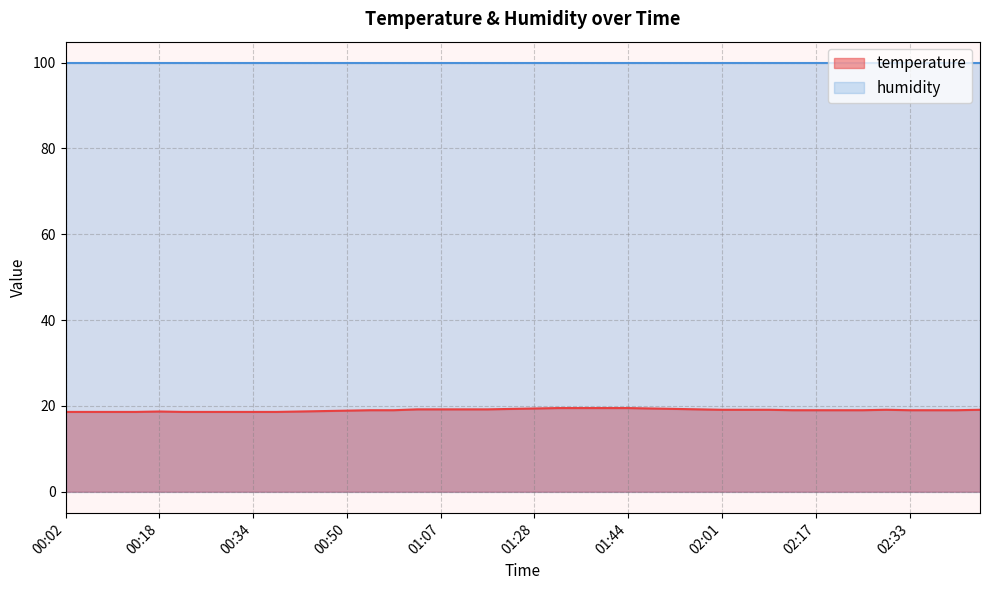

How many data points are less than 19?

13